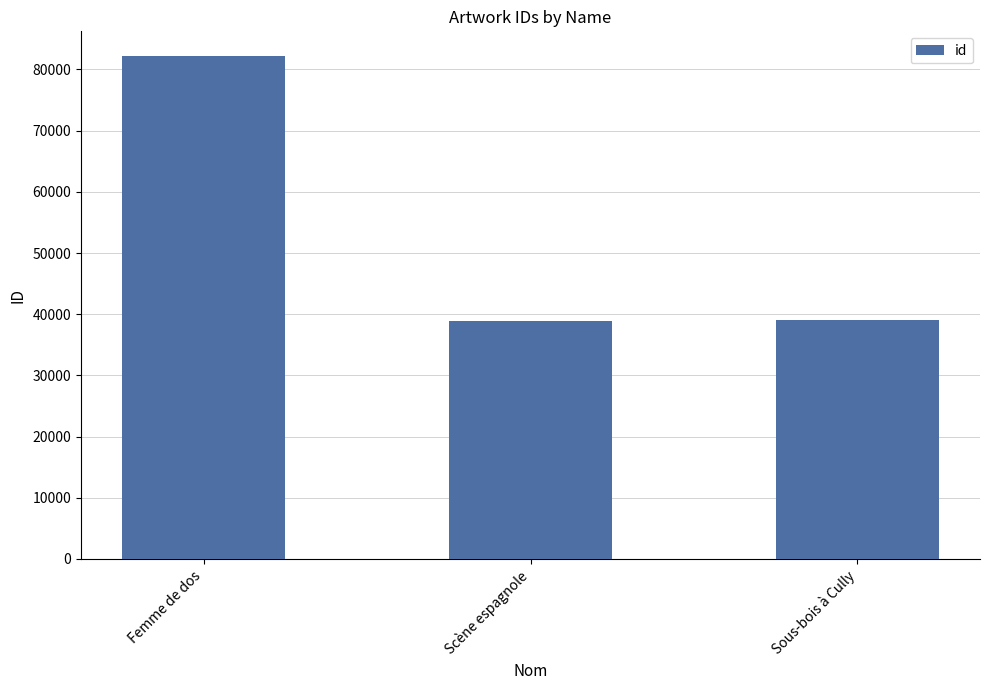

Where is the data nearest to the value 60532?

Sous-bois à Cully